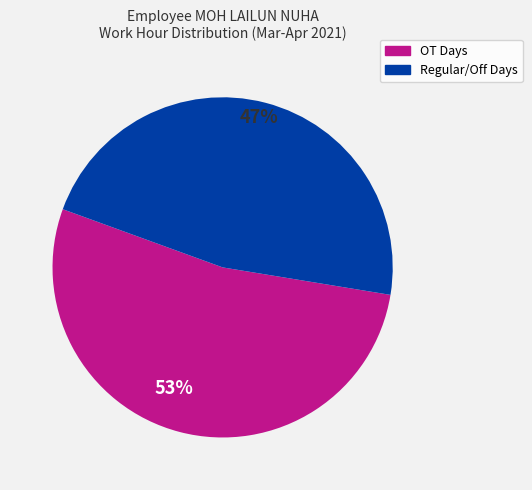

Which category has the biggest portion of the pie?

OT Days